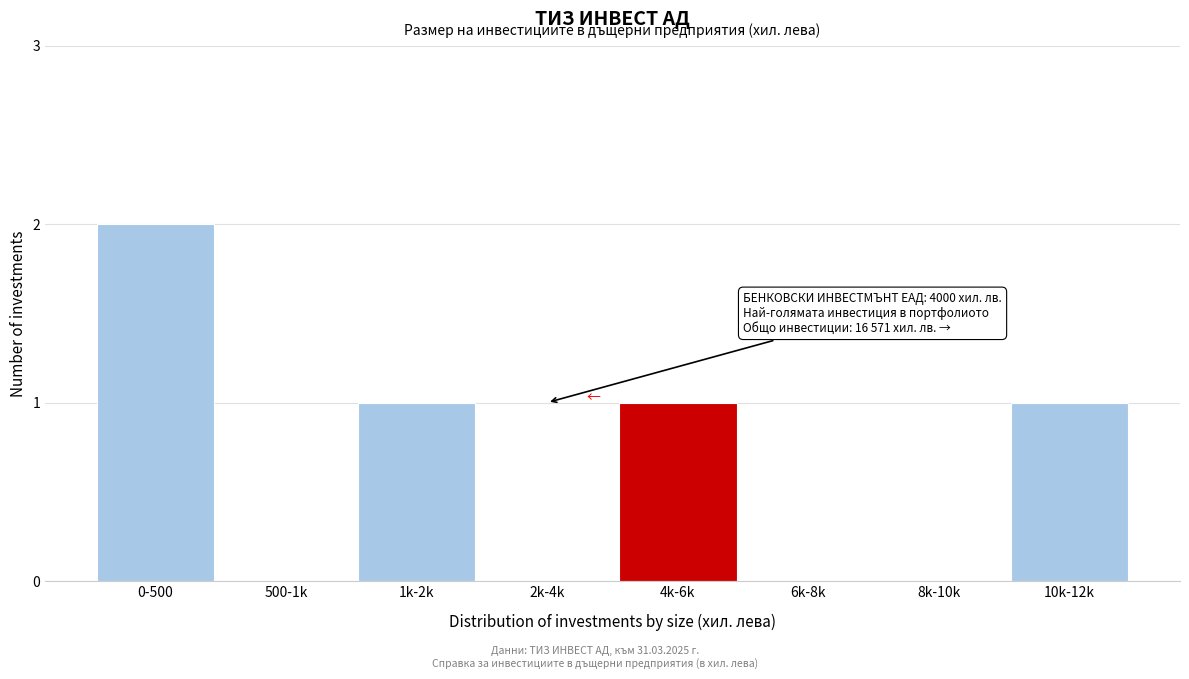

Reading left to right, transcribe all the data shown in this chart.

0-500=2	500-1k=0	1k-2k=1	2k-4k=0	4k-6k=1	6k-8k=0	8k-10k=0	10k-12k=1